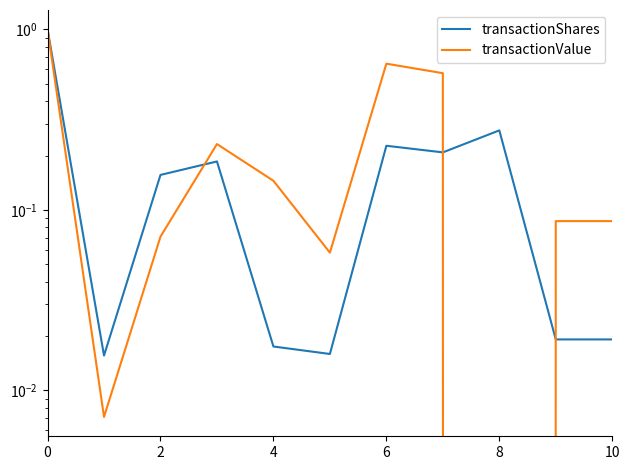

What value does the transactionValue series have at 0?

1.0